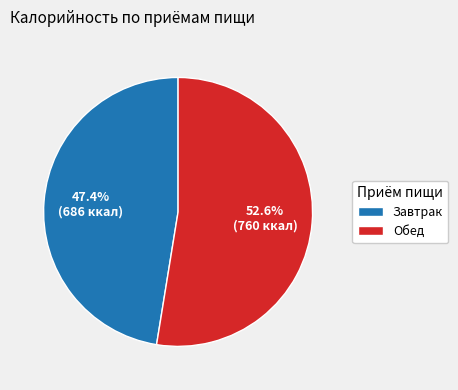

To the nearest percent, what portion does Завтрак represent?

47%